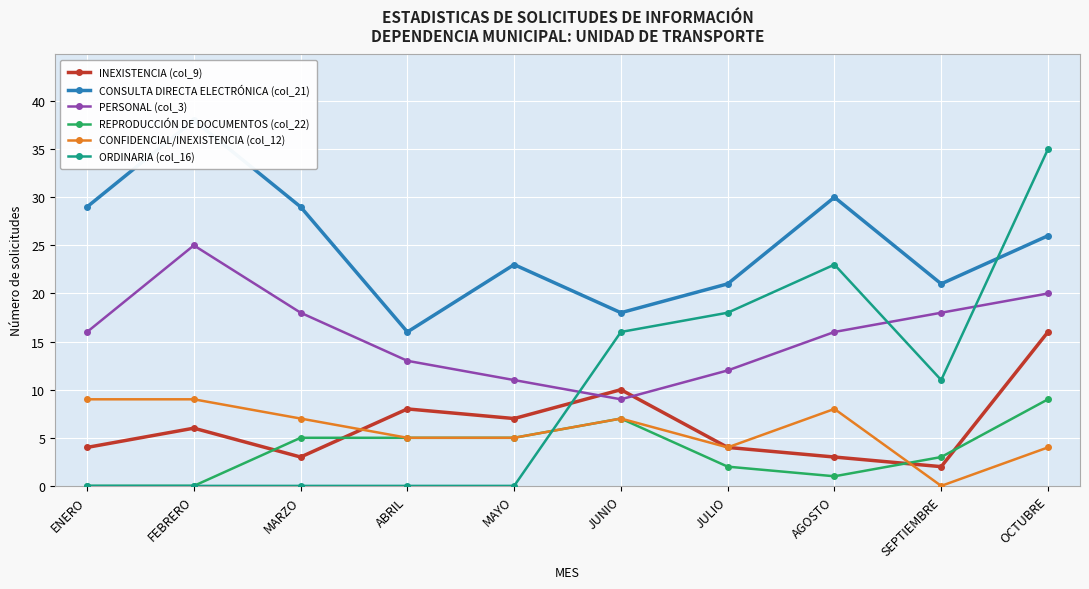

How many times do INEXISTENCIA (col_9) and CONFIDENCIAL/INEXISTENCIA (col_12) cross each other?

2